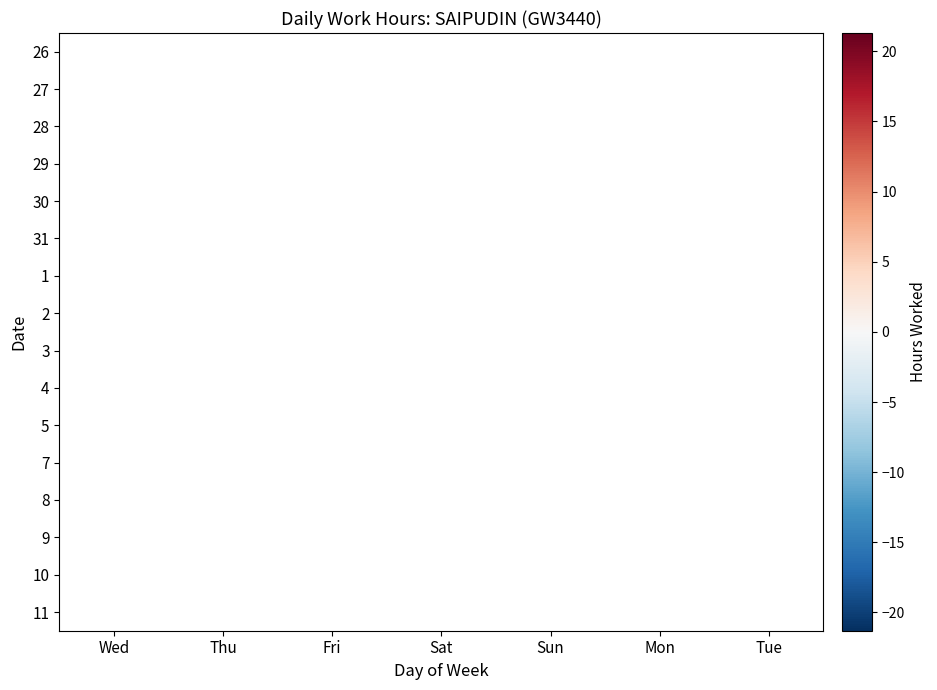

How many values in 28 are above zero?

1